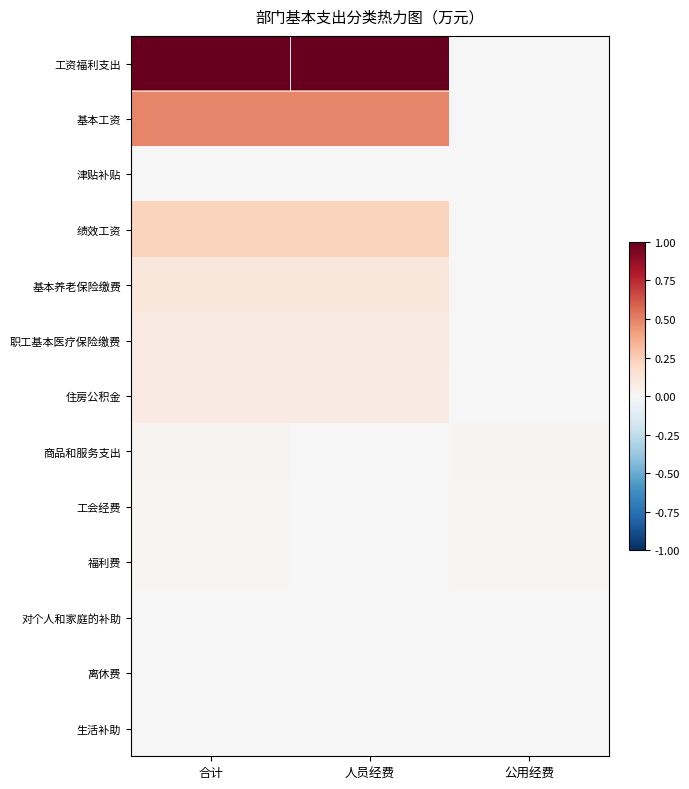

List the series in order of their peak value, highest first.

工资福利支出, 基本工资, 绩效工资, 基本养老保险缴费, 职工基本医疗保险缴费, 住房公积金, 商品和服务支出, 福利费, 工会经费, 津贴补贴, 对个人和家庭的补助, 离休费, 生活补助